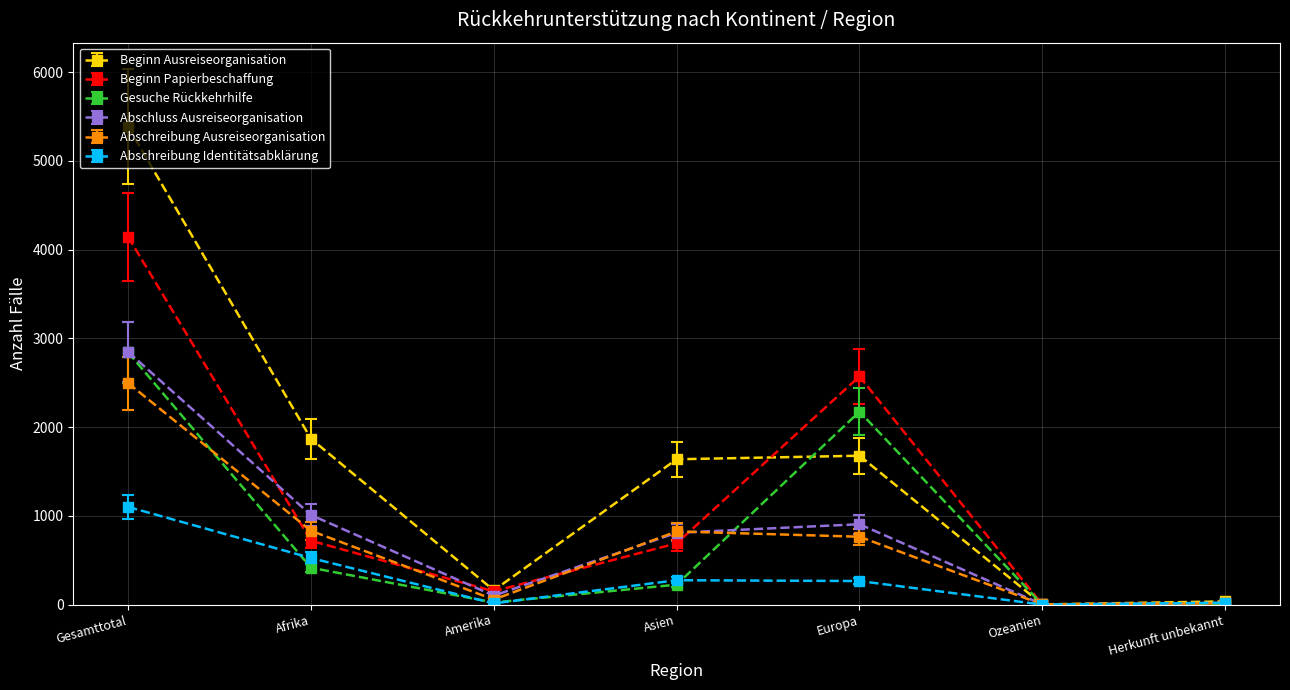

Which series changed the most between Asien and Europa?

Gesuche Rückkehrhilfe